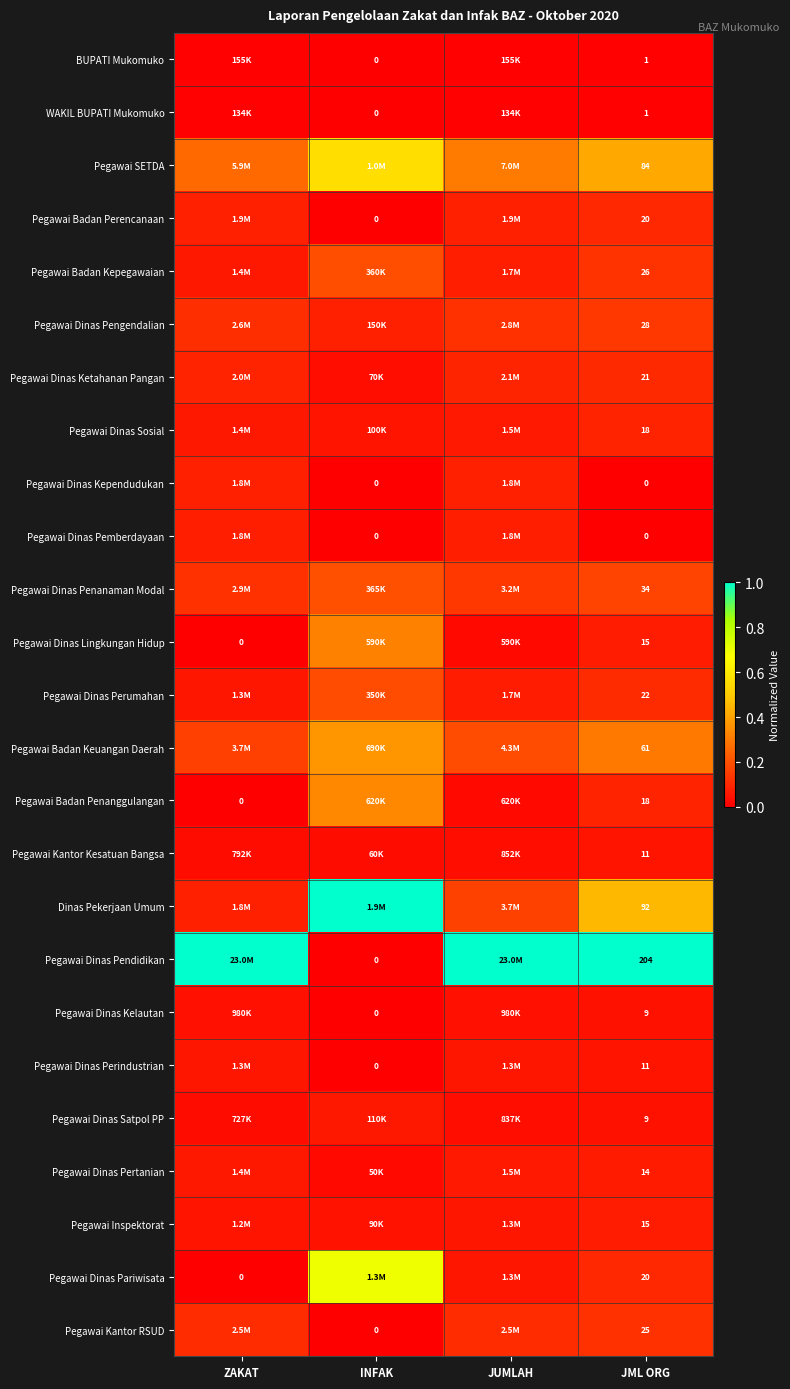

Is the value of Pegawai Kantor Kesatuan Bangsa at ZAKAT greater than the value of Pegawai Badan Keuangan Daerah at JML ORG?

No